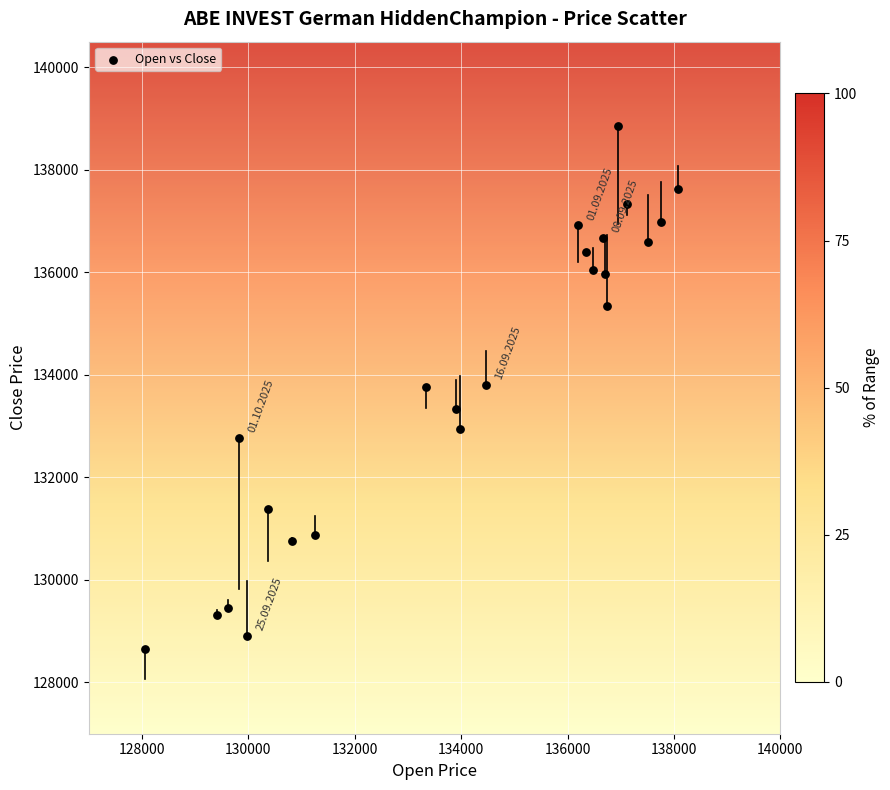

What is the range of X values (max minus min)?

10008